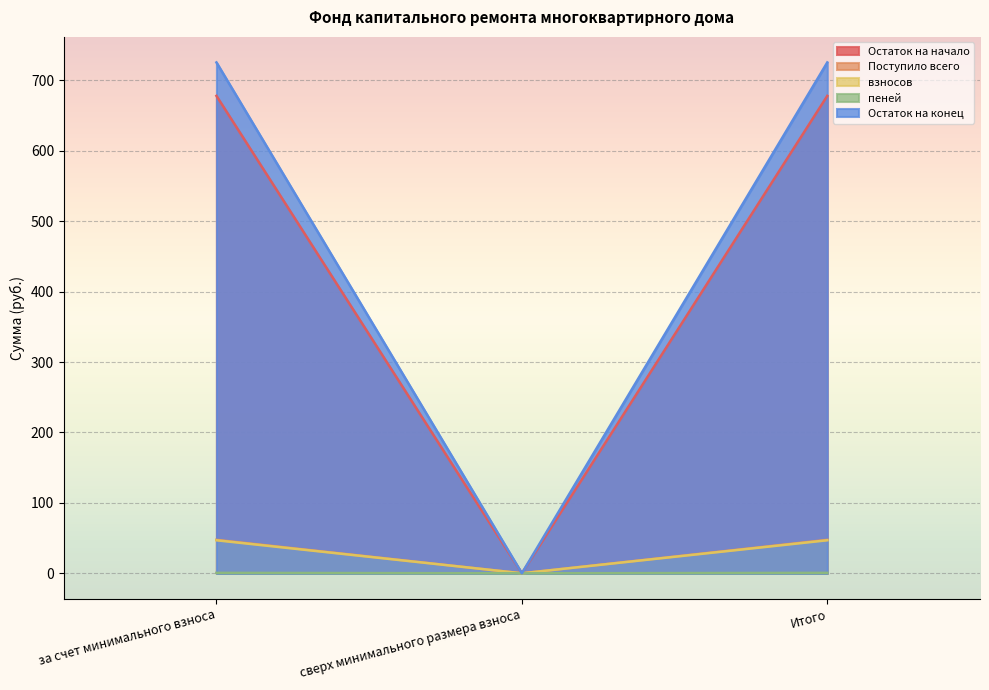

At сверх минимального размера взноса, list the series in order from largest to smallest.

Остаток на начало, Поступило всего, взносов, пеней, Остаток на конец